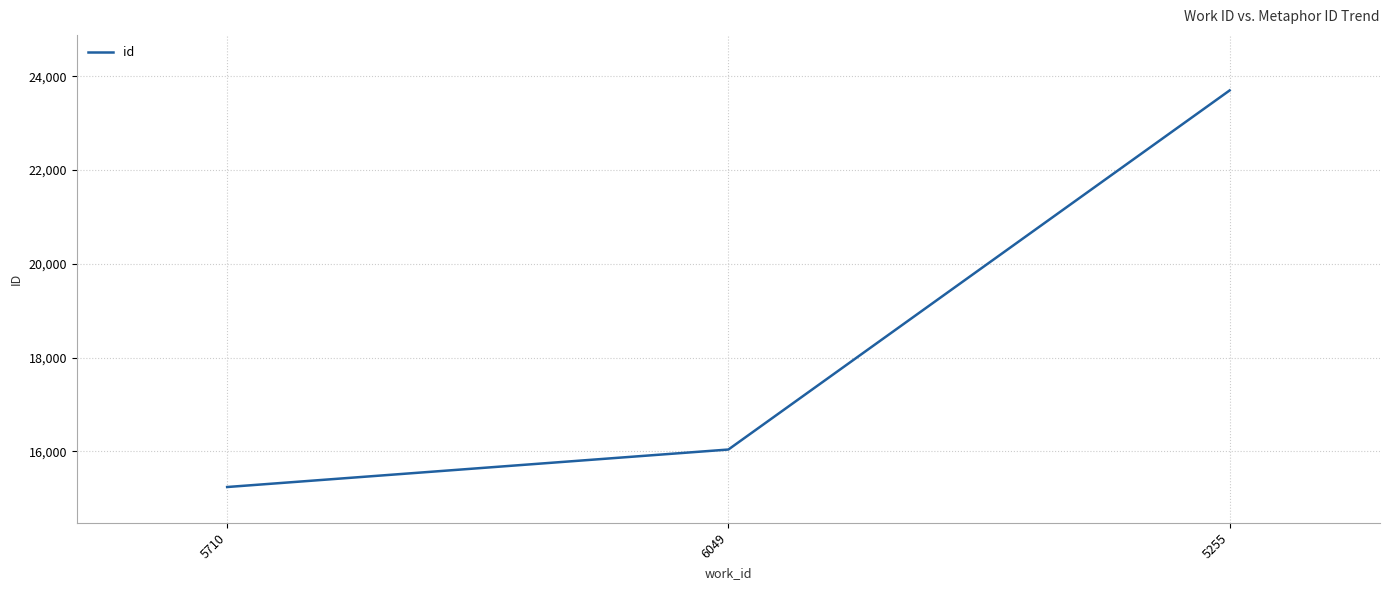

What is the approximate value at 5255?

23700